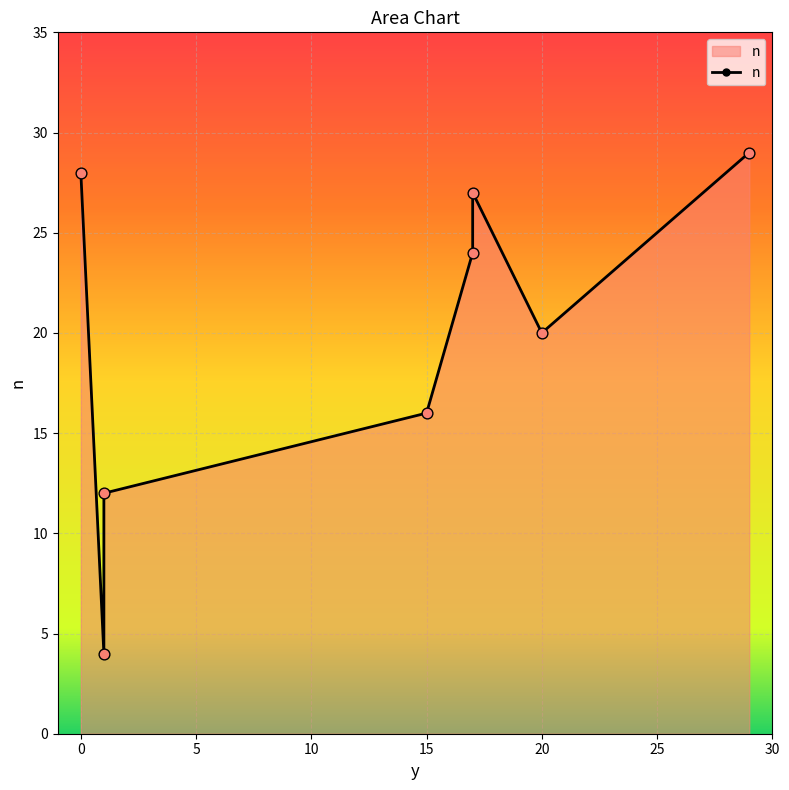

Approximately how many times larger is the value at 10 compared to 15?

0.7